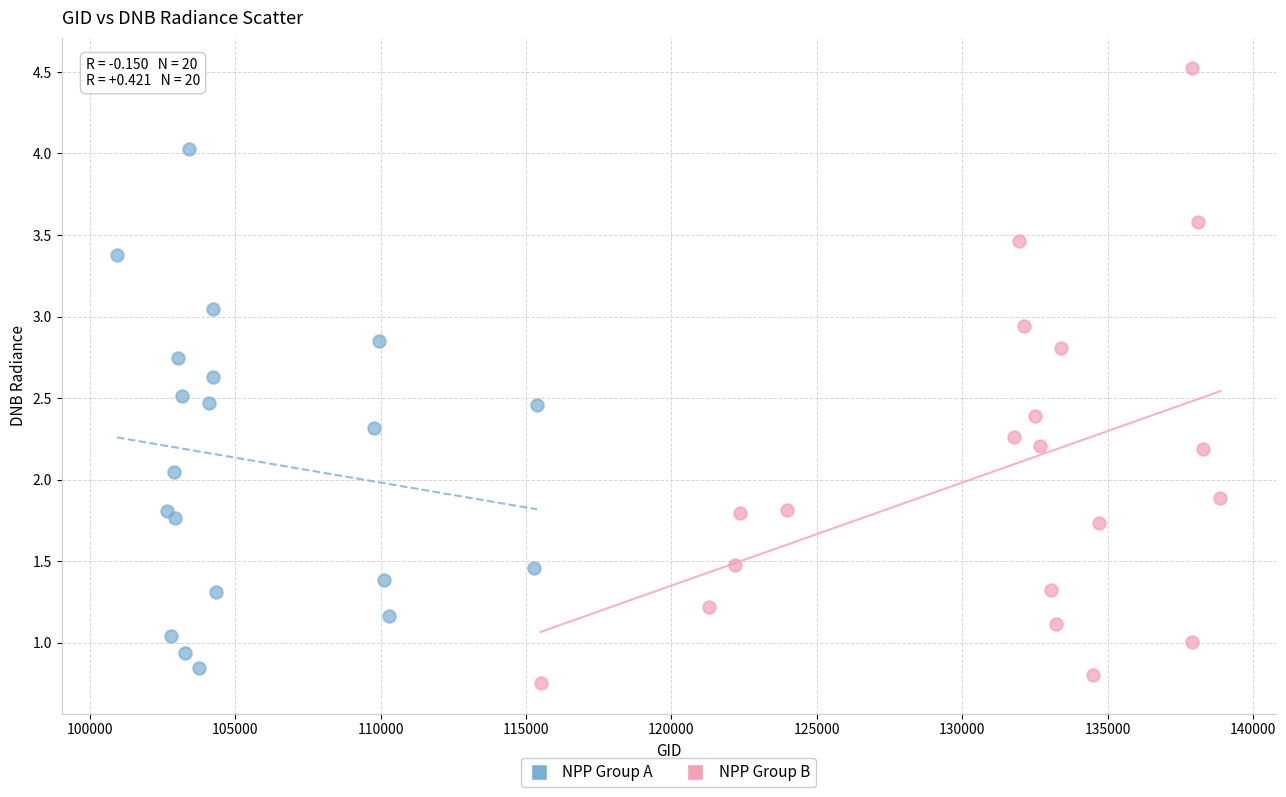

What are all the series names shown in the legend?

NPP Group A, NPP Group B